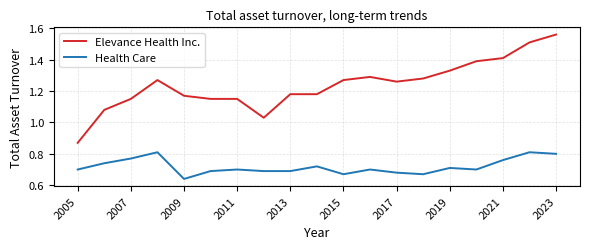

Which series has the largest total across all categories?

Elevance Health Inc.